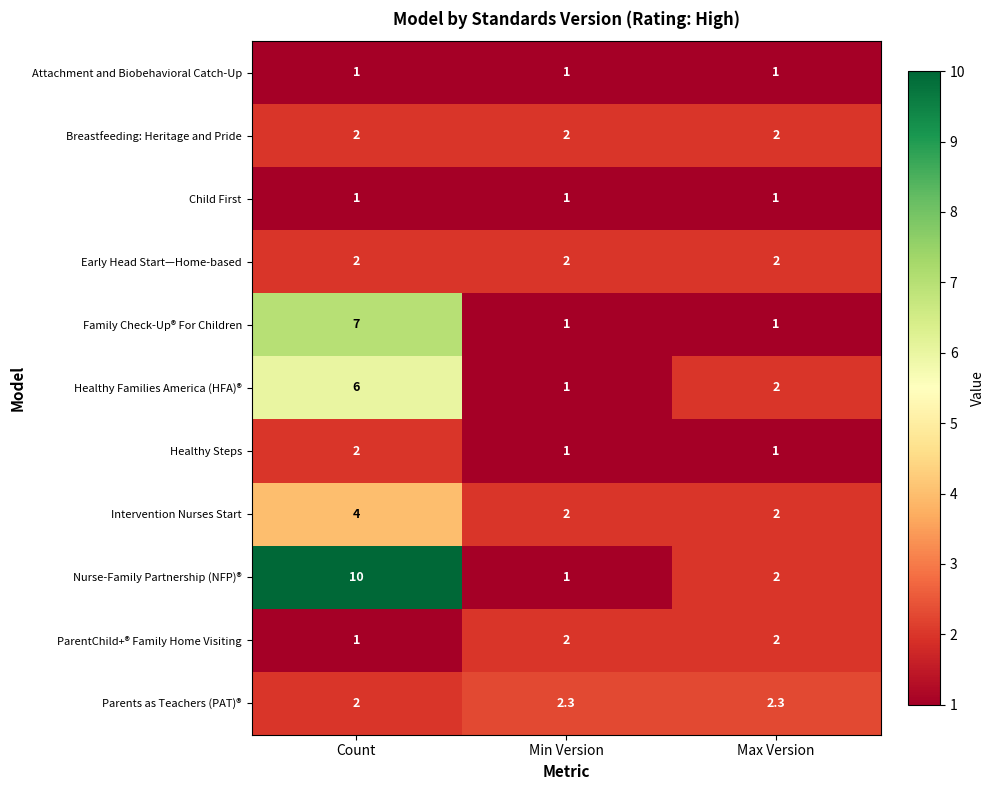

What is the sum of all Early Head Start—Home-based values?

6.0